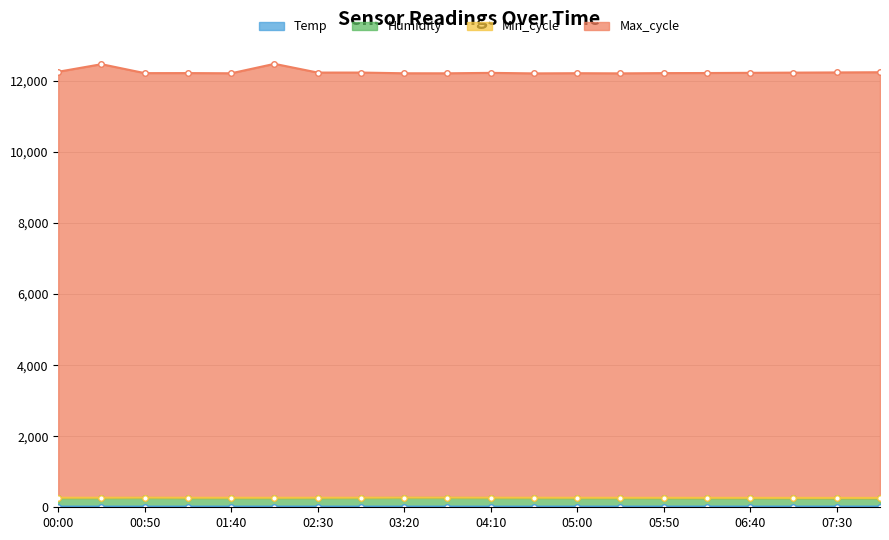

In Temp, how many points are lower than both neighbors (excluding endpoints)?

1